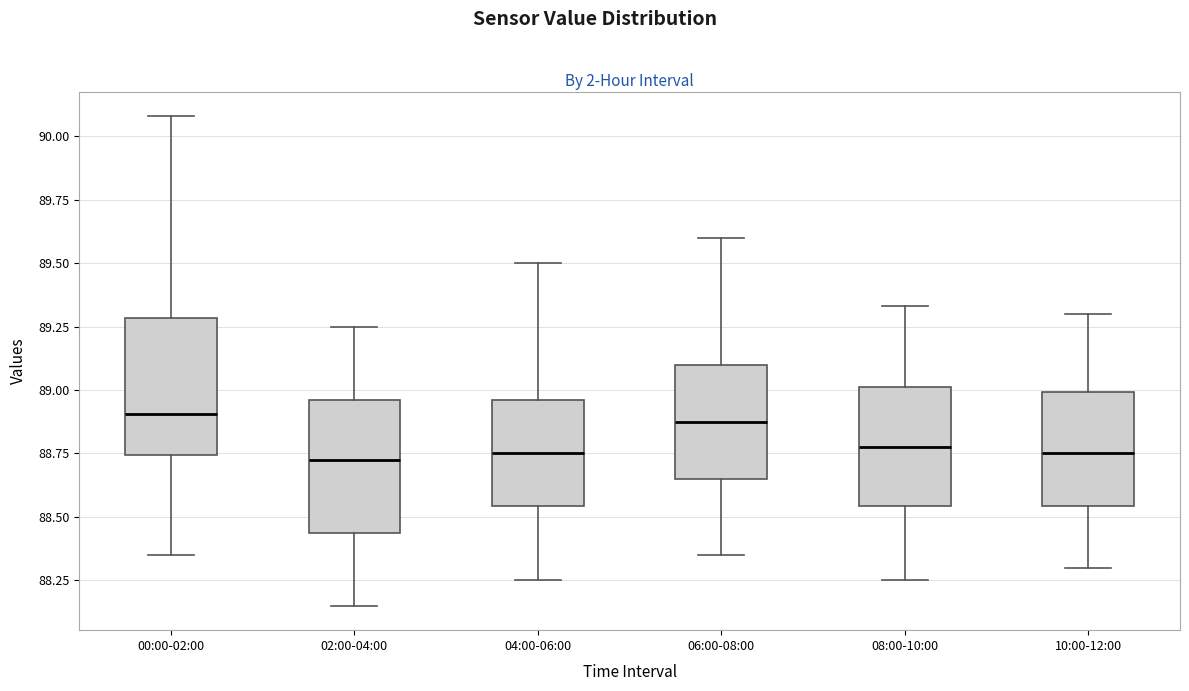

Reading left to right, transcribe this box plot: for each box, give where its median line is, the range the box spans, and where its two whiskers end, as read against the y-axis. The values are not printed on the chart, so give them approximately, as read against the axis.

00:00-02:00: median 88.90, box 88.75 to 89.30, whiskers 88.35 to 90.10
02:00-04:00: median 88.75, box 88.45 to 88.95, whiskers 88.15 to 89.25
04:00-06:00: median 88.75, box 88.55 to 88.95, whiskers 88.25 to 89.50
06:00-08:00: median 88.90, box 88.65 to 89.10, whiskers 88.35 to 89.60
08:00-10:00: median 88.80, box 88.55 to 89.00, whiskers 88.25 to 89.35
10:00-12:00: median 88.75, box 88.55 to 89.00, whiskers 88.30 to 89.30